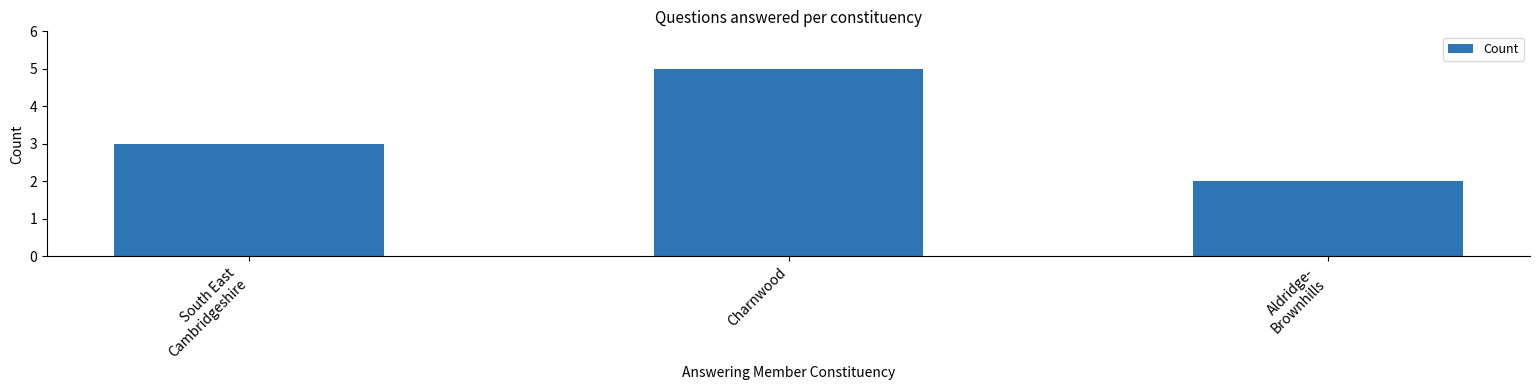

What value does the data have at Aldridge-
Brownhills?

2